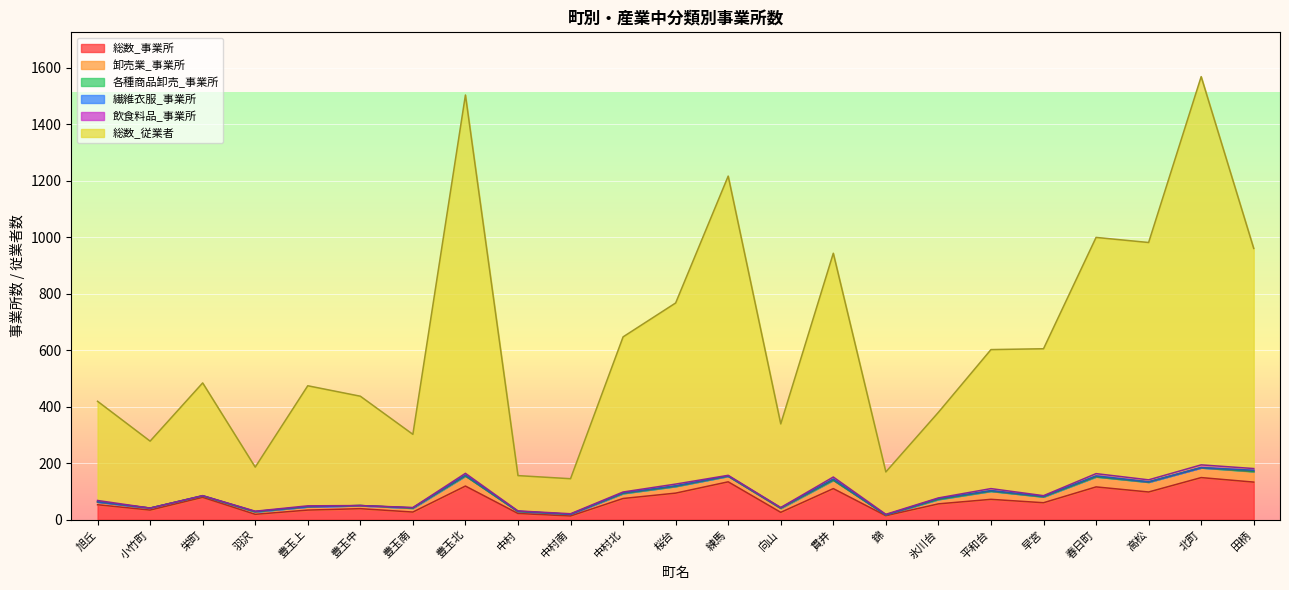

What is the total value across all series at 錦?

169